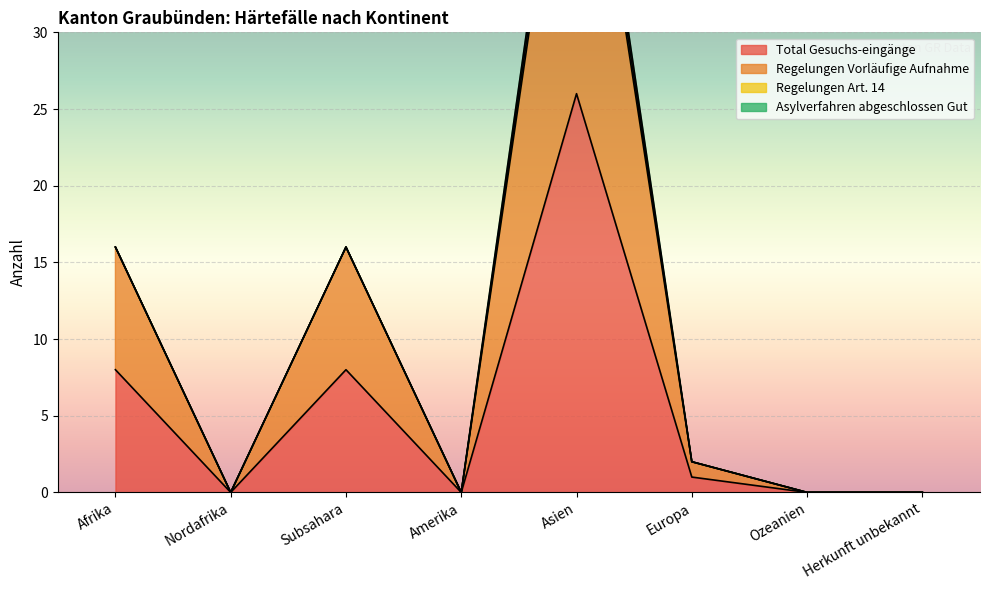

At which category is the sum across all series the highest?

Asien